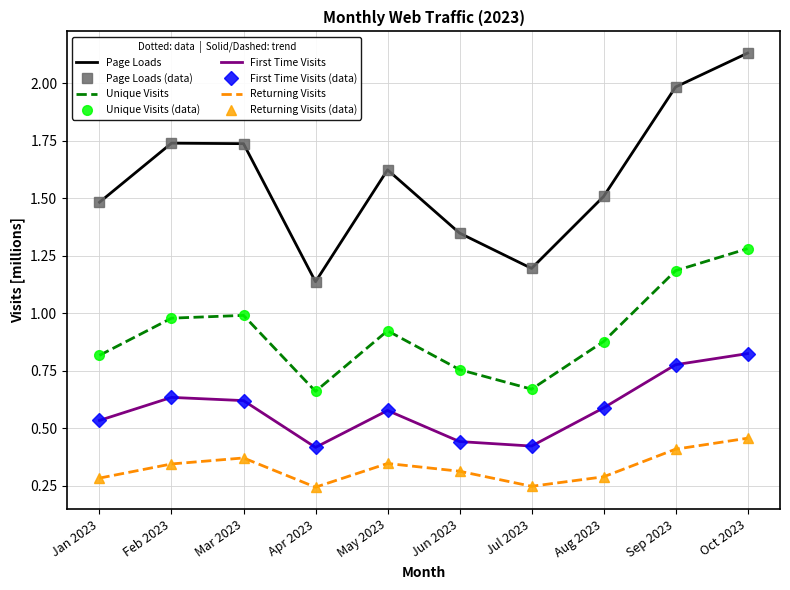

List the labels in order of First Time Visits value, largest first.

Oct 2023, Sep 2023, Feb 2023, Mar 2023, Aug 2023, May 2023, Jan 2023, Jun 2023, Jul 2023, Apr 2023